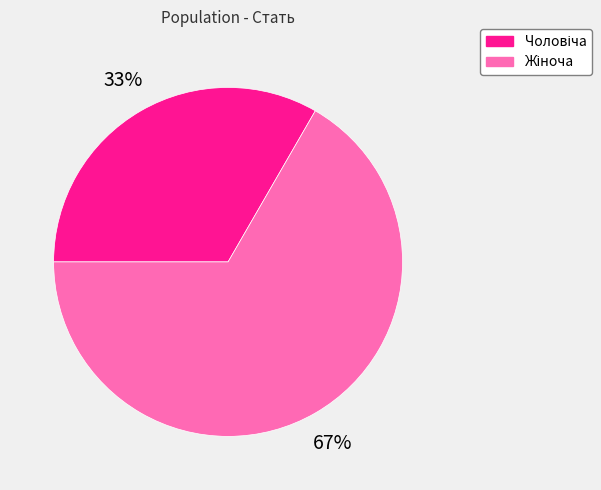

Is there a majority slice in this chart?

Yes